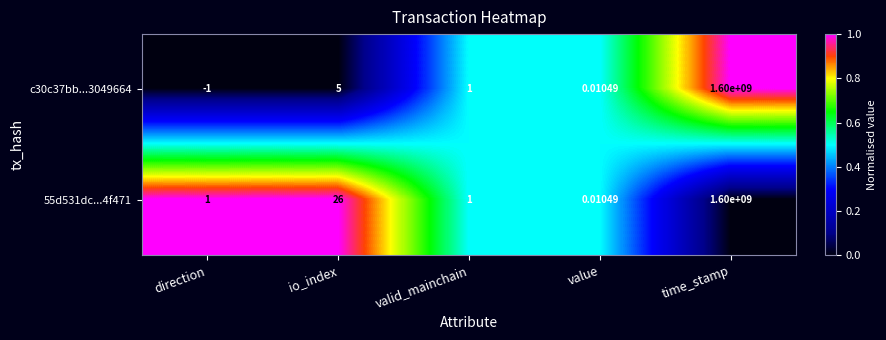

At which label does c30c37bb...3049664 first exceed 1?

io_index